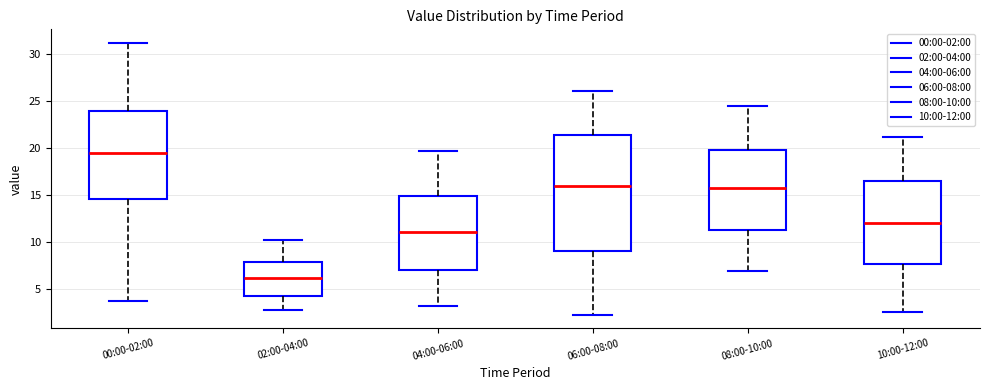

Reading left to right, read every box against the y-axis: the position of its median line, the range the box covers, and the ends of its whiskers. The values are not printed on the chart, so give them approximately, as read against the axis.

00:00-02:00: median 19.5, box 14.5 to 24.0, whiskers 4.0 to 31.0
02:00-04:00: median 6.5, box 4.5 to 8.0, whiskers 3.0 to 10.0
04:00-06:00: median 11.0, box 7.0 to 15.0, whiskers 3.0 to 19.5
06:00-08:00: median 16.0, box 9.0 to 21.5, whiskers 2.5 to 26.0
08:00-10:00: median 16.0, box 11.5 to 20.0, whiskers 7.0 to 24.5
10:00-12:00: median 12.0, box 7.5 to 16.5, whiskers 2.5 to 21.0